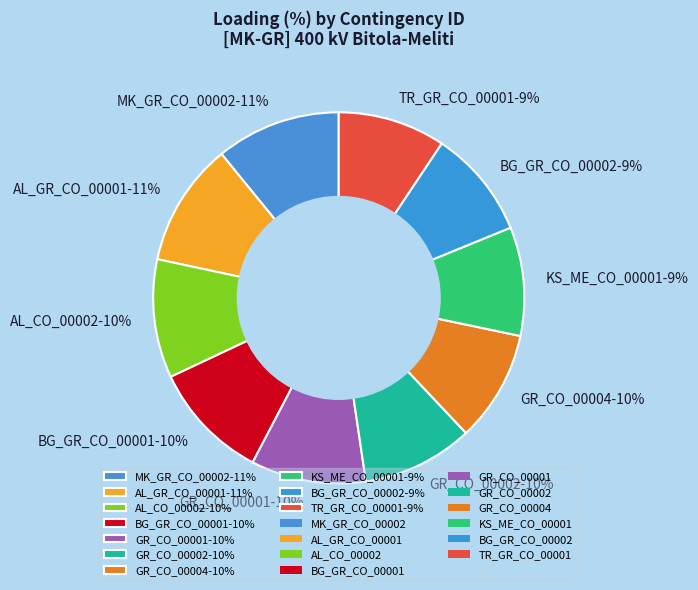

Combined, do KS_ME_CO_00001-9% and MK_GR_CO_00002-11% account for over 50%?

No